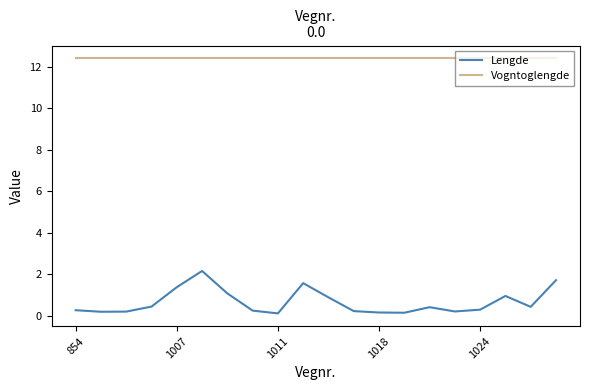

At how many categories does at least one series exceed 8?

20